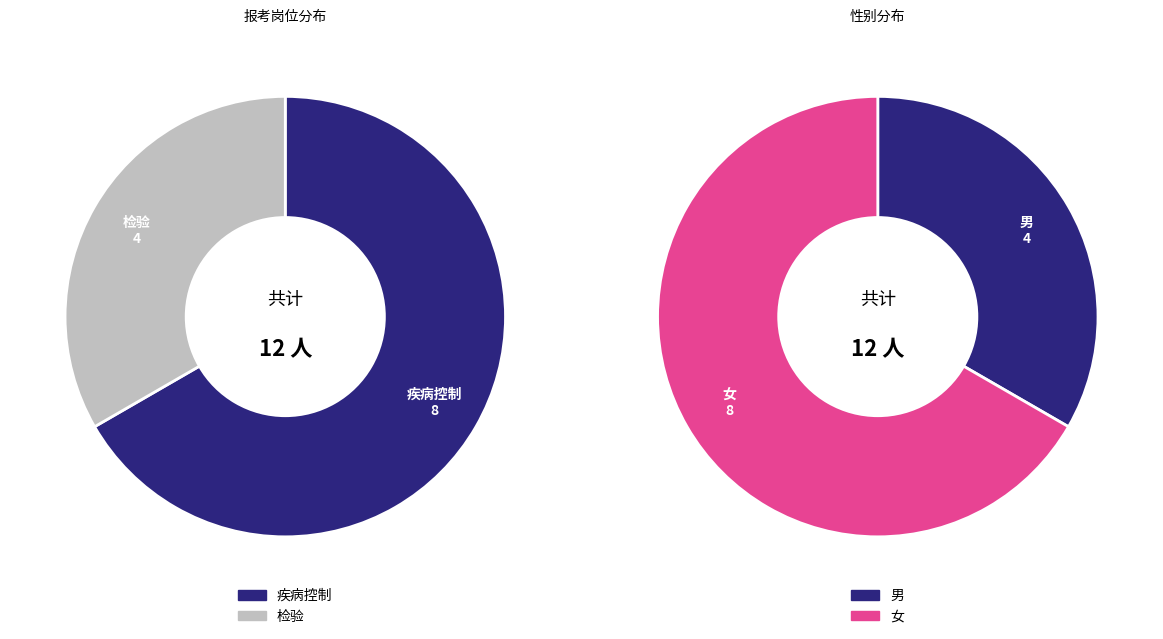

How many slices are in this pie chart?

2